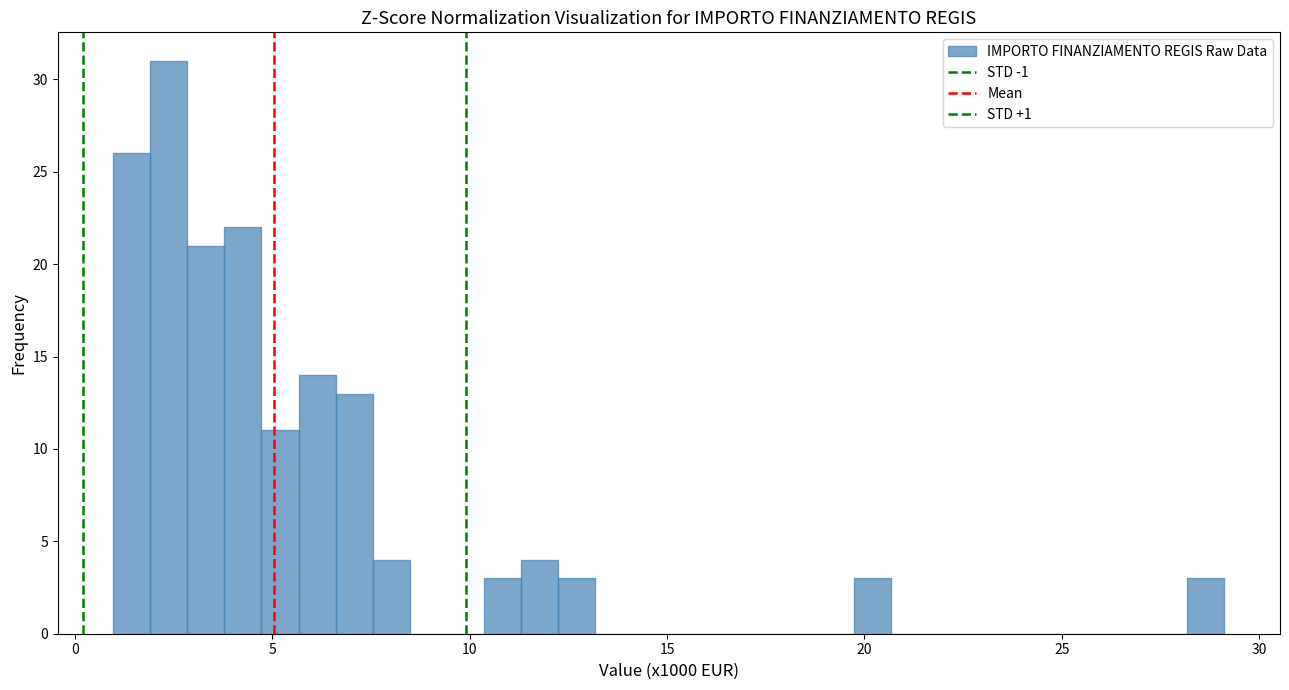

Around what value on the x-axis is the tallest bar? Give the approximate position of its centre, as read against the axis.

2.5